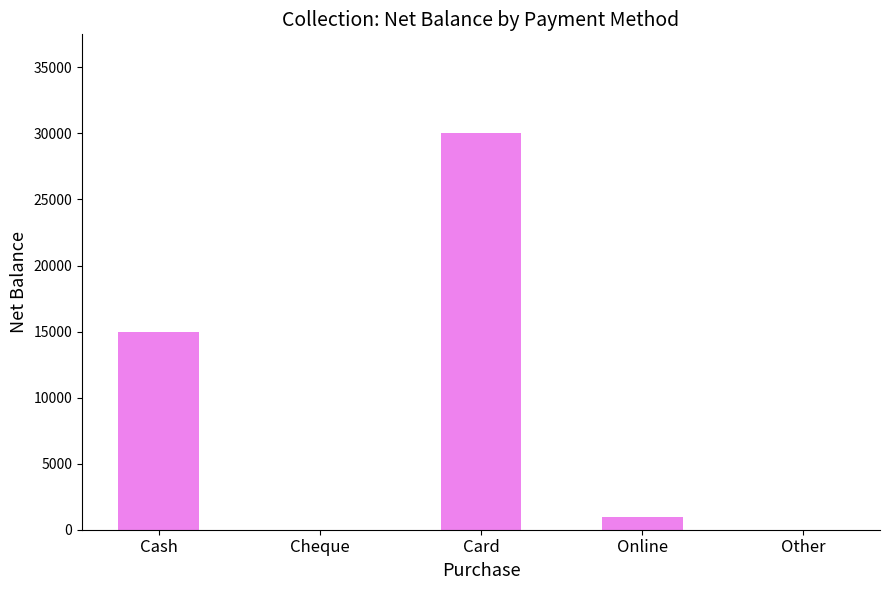

What is the sum of all values?

46000